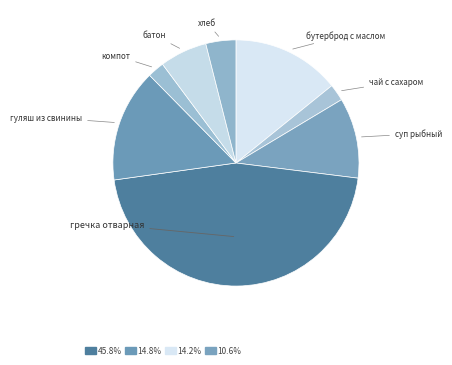

How many slices are in this pie chart?

8